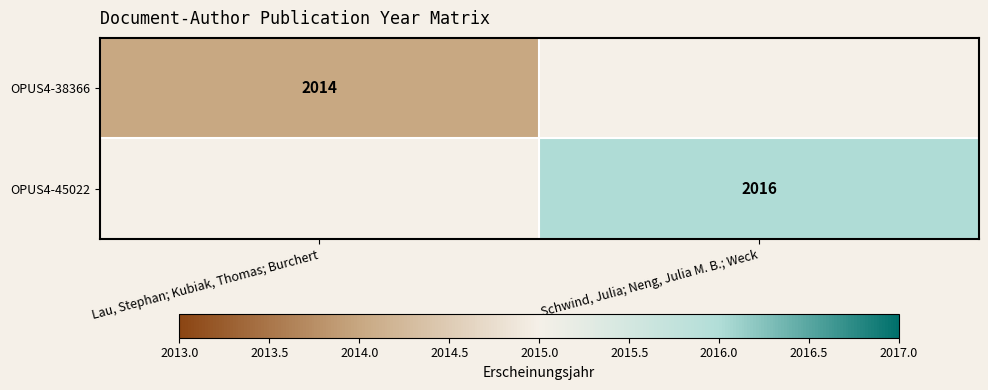

The value of OPUS4-45022 at Schwind, Julia; Neng, Julia M. B.; Weck is 2016. True or false?

True